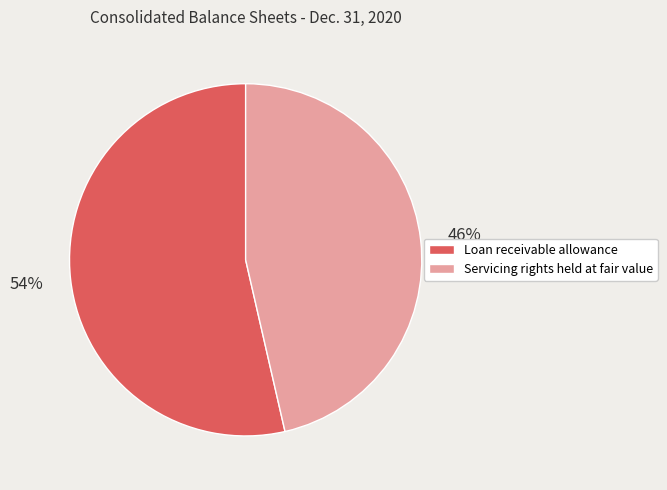

Which slice represents more than half of the pie?

Loan receivable allowance